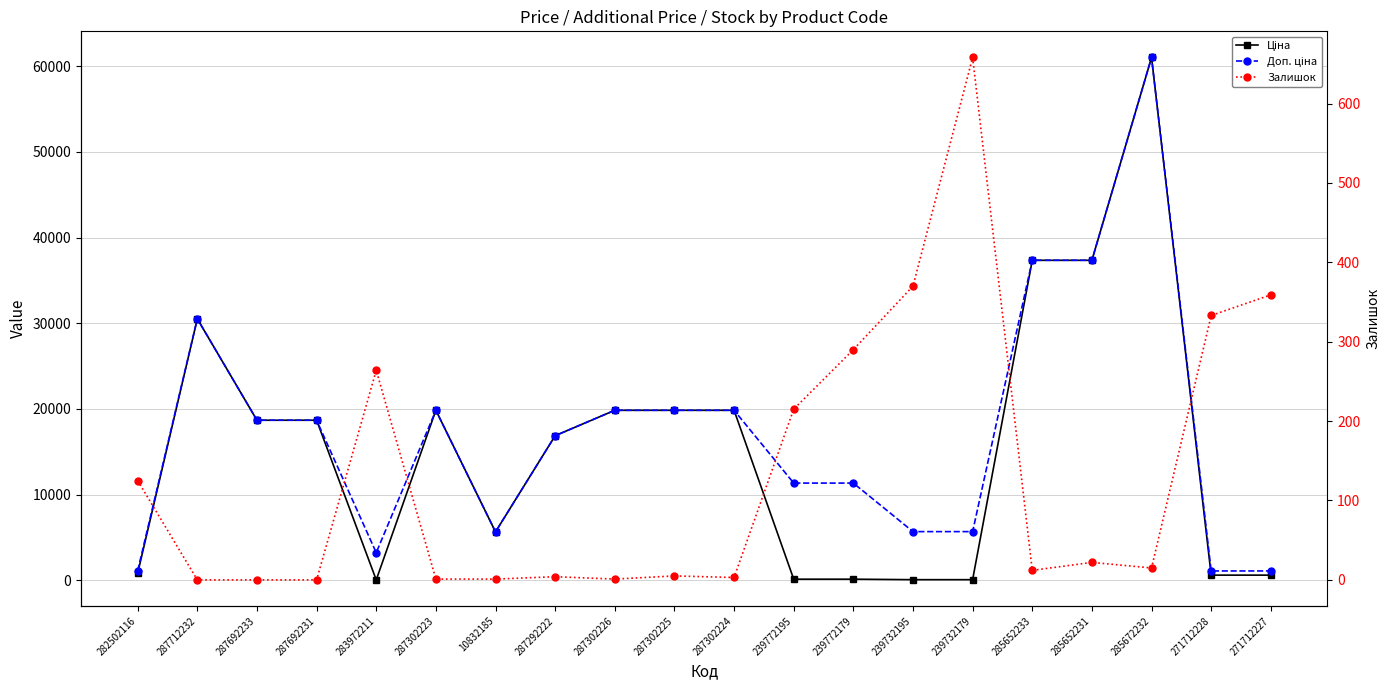

What position from the right is 287692231?

17